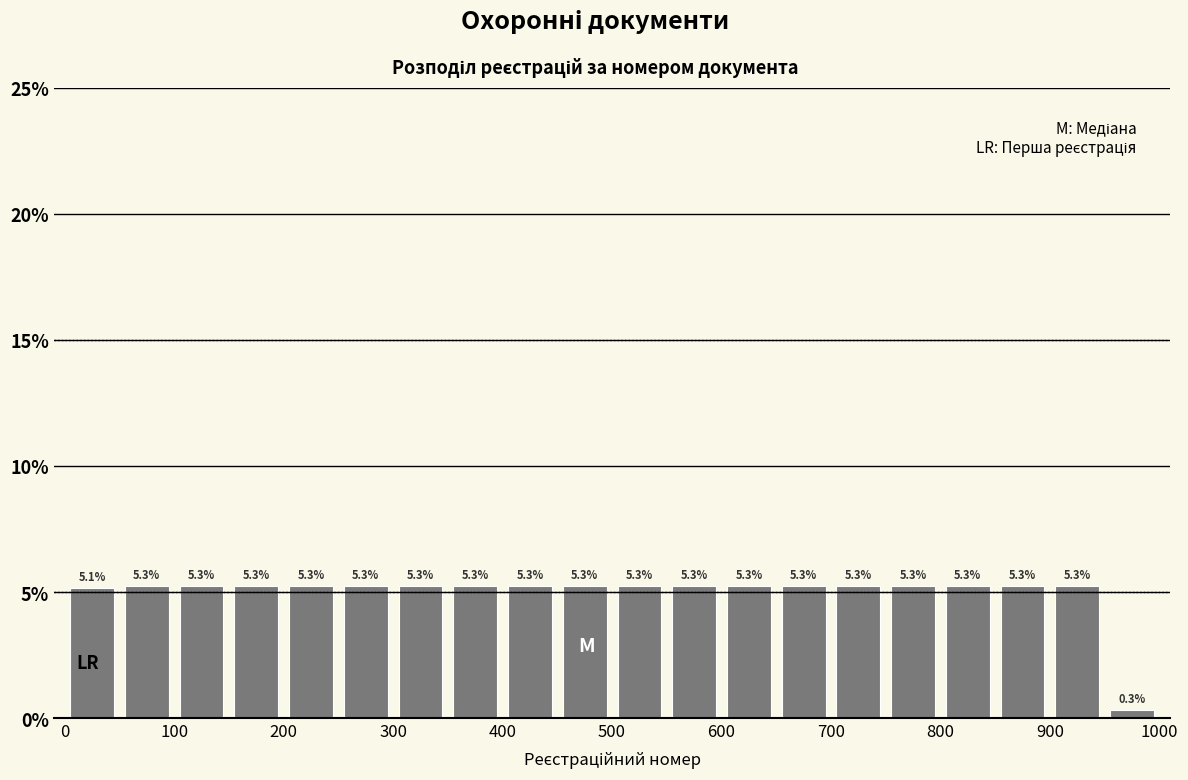

Reading left to right, list every bar in this chart as the range it spans on the x-axis followed by its height.

0 to 50: 5.1
50 to 100: 5.3
100 to 150: 5.3
150 to 200: 5.3
200 to 250: 5.3
250 to 300: 5.3
300 to 350: 5.3
350 to 400: 5.3
400 to 450: 5.3
450 to 500: 5.3
500 to 550: 5.3
550 to 600: 5.3
600 to 650: 5.3
650 to 700: 5.3
700 to 750: 5.3
750 to 800: 5.3
800 to 850: 5.3
850 to 900: 5.3
900 to 950: 5.3
950 to 1000: 0.3